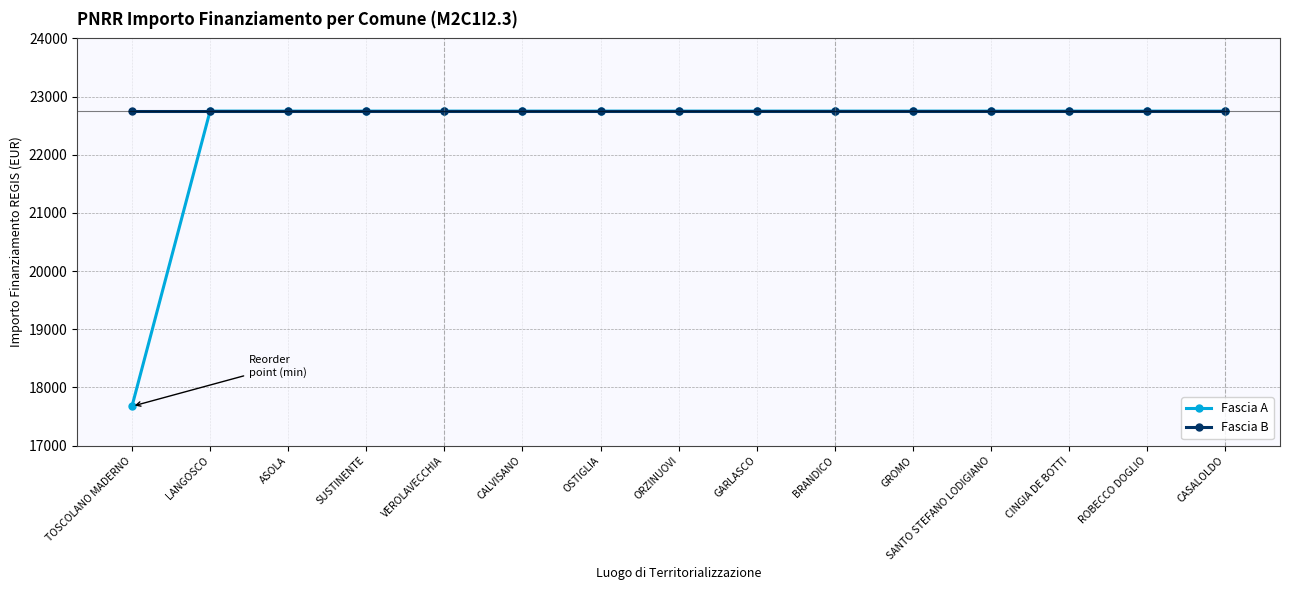

What is the greatest value displayed?

22750.0